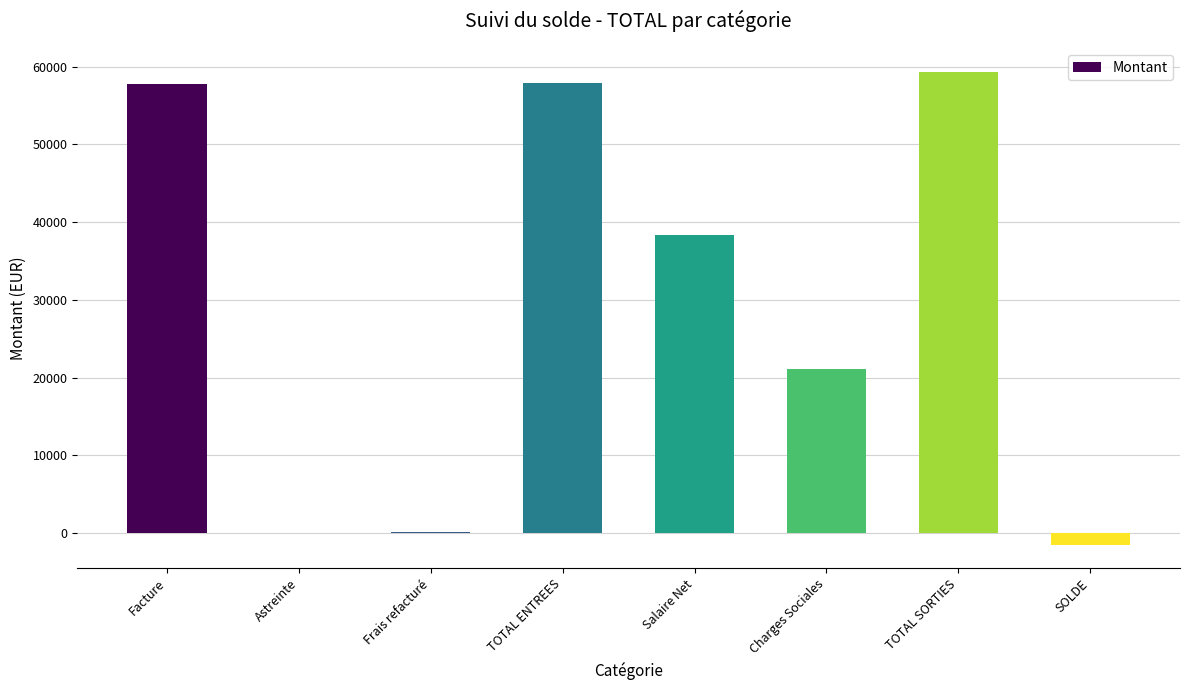

Approximately how many times larger is the value at Facture compared to Charges Sociales?

2.7